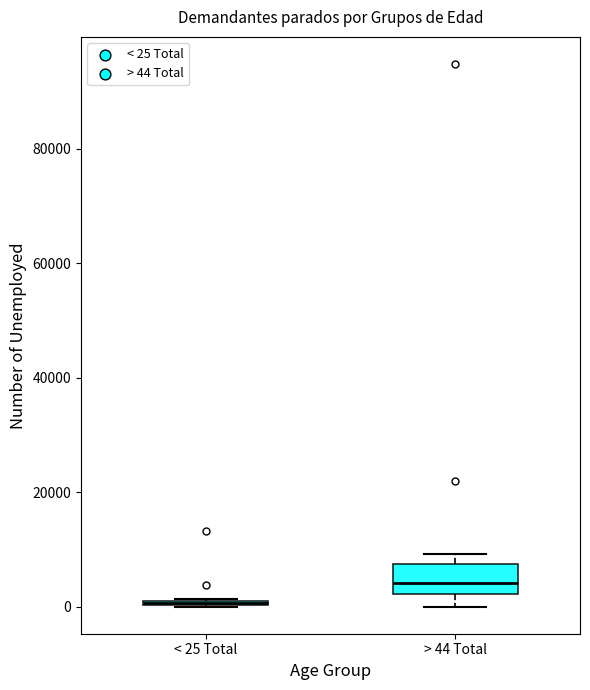

Reading left to right, read every box against the y-axis: the position of its median line, the range the box covers, and the ends of its whiskers. The values are not printed on the chart, so give them approximately, as read against the axis.

< 25 Total: box collapsed to a line at 0, whiskers 0 to 2000
> 44 Total: median 4000, box 2000 to 8000, whiskers 0 to 10000